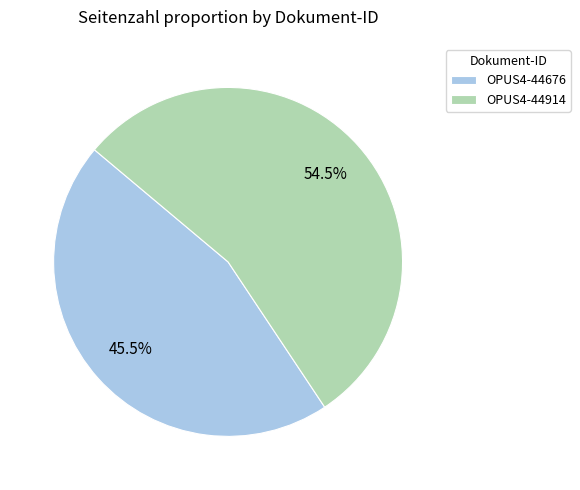

Count the number of slices in the pie.

2